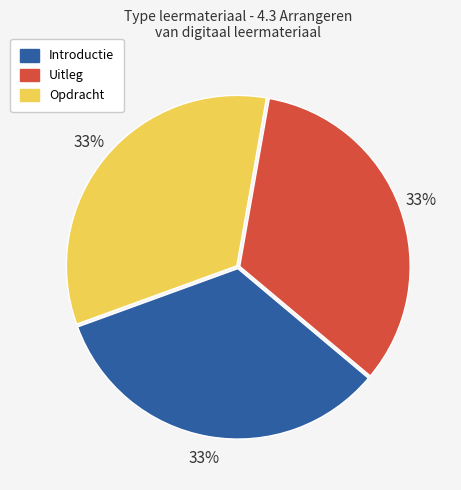

What percentage is the Introductie slice, to the nearest percent?

33%